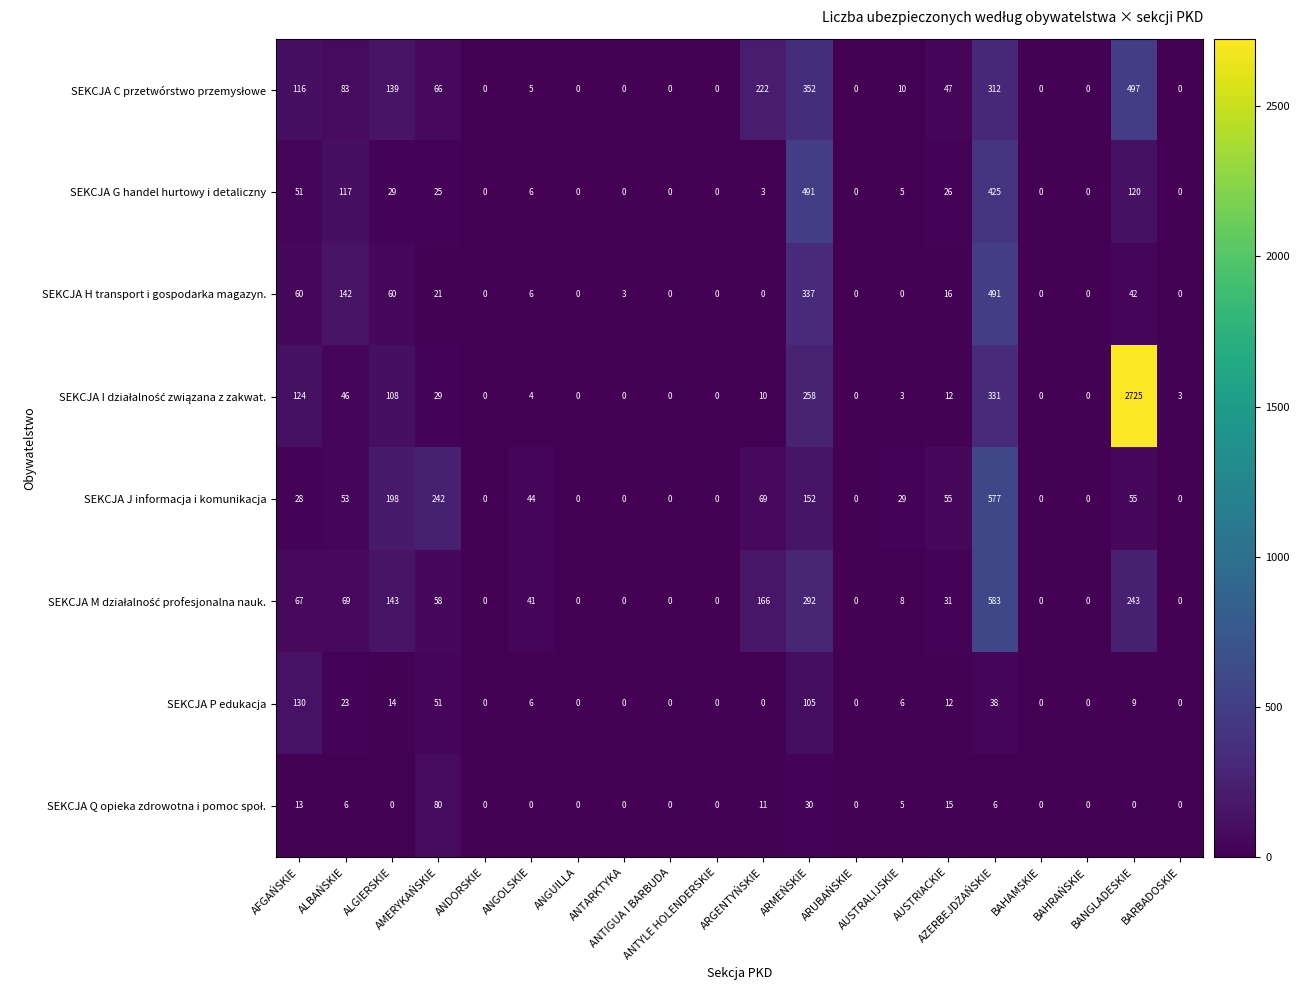

What is the sum of all SEKCJA P edukacja values?

394